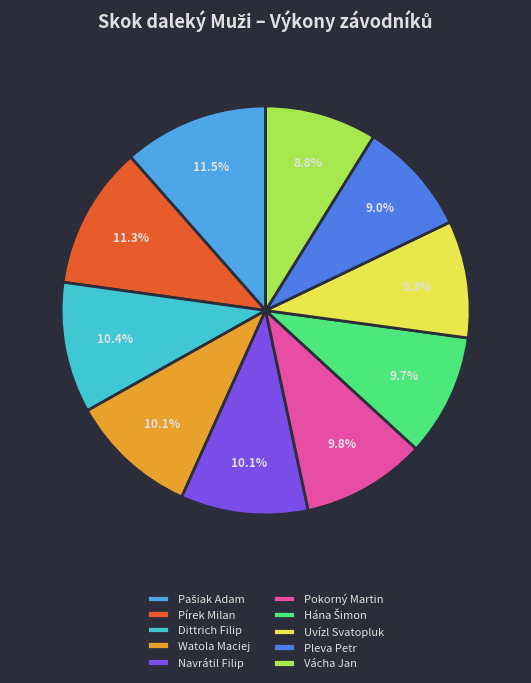

Do Navrátil Filip and Uvízl Svatopluk together represent more than half of the pie?

No